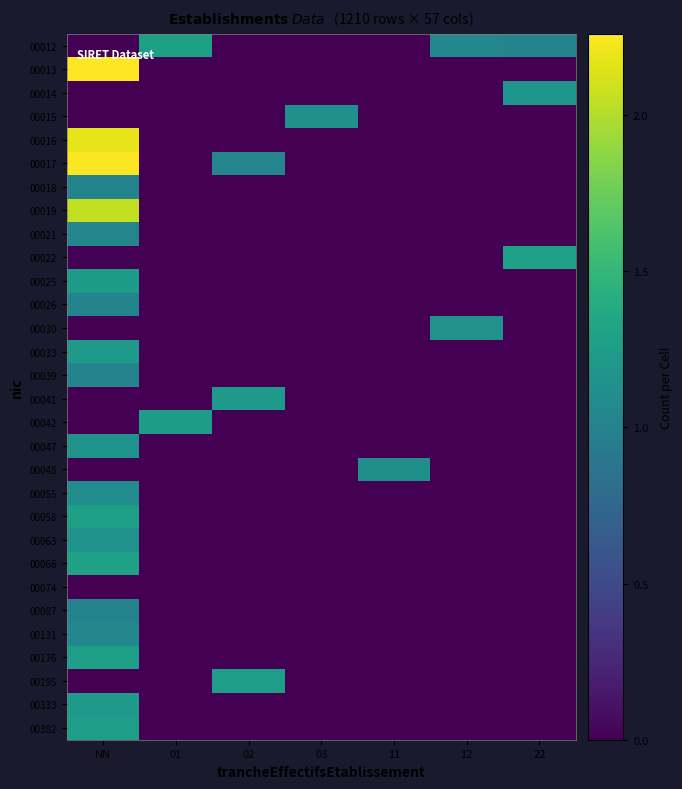

Reading left to right, what are all the values shown in this chart?

00012: NN=0.0	01=1.3	02=0.0	03=0.0	11=0.0	12=1.0	22=1.0
00013: NN=2.3	01=0.0	02=0.0	03=0.0	11=0.0	12=0.0	22=0.0
00014: NN=0.0	01=0.0	02=0.0	03=0.0	11=0.0	12=0.0	22=1.2
00015: NN=0.0	01=0.0	02=0.0	03=1.1	11=0.0	12=0.0	22=0.0
00016: NN=2.2	01=0.0	02=0.0	03=0.0	11=0.0	12=0.0	22=0.0
00017: NN=2.2	01=0.0	02=1.0	03=0.0	11=0.0	12=0.0	22=0.0
00018: NN=1.0	01=0.0	02=0.0	03=0.0	11=0.0	12=0.0	22=0.0
00019: NN=2.1	01=0.0	02=0.0	03=0.0	11=0.0	12=0.0	22=0.0
00021: NN=1.0	01=0.0	02=0.0	03=0.0	11=0.0	12=0.0	22=0.0
00022: NN=0.0	01=0.0	02=0.0	03=0.0	11=0.0	12=0.0	22=1.3
00025: NN=1.2	01=0.0	02=0.0	03=0.0	11=0.0	12=0.0	22=0.0
00026: NN=1.0	01=0.0	02=0.0	03=0.0	11=0.0	12=0.0	22=0.0
00030: NN=0.0	01=0.0	02=0.0	03=0.0	11=0.0	12=1.1	22=0.0
00033: NN=1.2	01=0.0	02=0.0	03=0.0	11=0.0	12=0.0	22=0.0
00039: NN=1.0	01=0.0	02=0.0	03=0.0	11=0.0	12=0.0	22=0.0
00041: NN=0.0	01=0.0	02=1.2	03=0.0	11=0.0	12=0.0	22=0.0
00042: NN=0.0	01=1.2	02=0.0	03=0.0	11=0.0	12=0.0	22=0.0
00047: NN=1.2	01=0.0	02=0.0	03=0.0	11=0.0	12=0.0	22=0.0
00048: NN=0.0	01=0.0	02=0.0	03=0.0	11=1.1	12=0.0	22=0.0
00055: NN=1.1	01=0.0	02=0.0	03=0.0	11=0.0	12=0.0	22=0.0
00058: NN=1.3	01=0.0	02=0.0	03=0.0	11=0.0	12=0.0	22=0.0
00063: NN=1.2	01=0.0	02=0.0	03=0.0	11=0.0	12=0.0	22=0.0
00066: NN=1.3	01=0.0	02=0.0	03=0.0	11=0.0	12=0.0	22=0.0
00074: NN=0.0	01=0.0	02=0.0	03=0.0	11=0.0	12=0.0	22=0.0
00087: NN=1.0	01=0.0	02=0.0	03=0.0	11=0.0	12=0.0	22=0.0
00131: NN=1.1	01=0.0	02=0.0	03=0.0	11=0.0	12=0.0	22=0.0
00176: NN=1.3	01=0.0	02=0.0	03=0.0	11=0.0	12=0.0	22=0.0
00195: NN=0.0	01=0.0	02=1.3	03=0.0	11=0.0	12=0.0	22=0.0
00333: NN=1.2	01=0.0	02=0.0	03=0.0	11=0.0	12=0.0	22=0.0
00382: NN=1.3	01=0.0	02=0.0	03=0.0	11=0.0	12=0.0	22=0.0